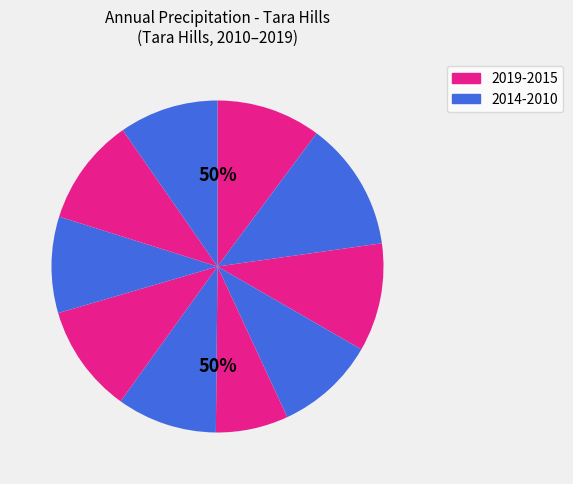

What is the total percentage of 2019 and 2012?

19.6%